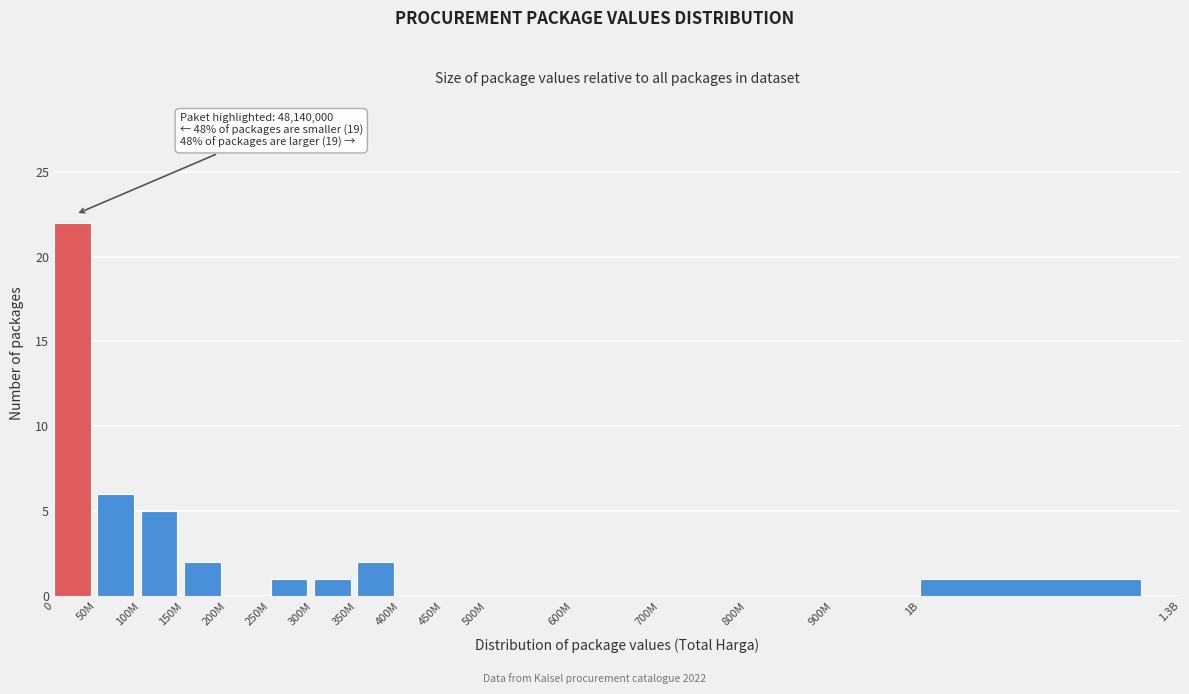

Reading left to right, extract all data points from this chart.

0=22	50M=6	100M=5	150M=2	200M=0	250M=1	300M=1	350M=2	400M=0	450M=0	500M=0	600M=0	700M=0	800M=0	900M=0	1B=1